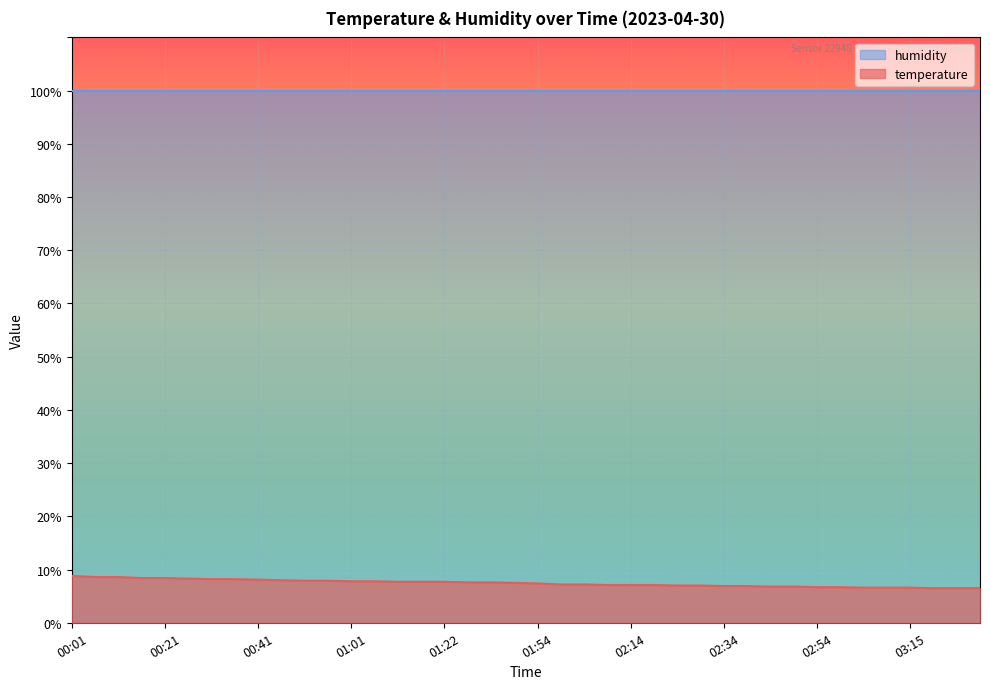

Rank the categories by value from lowest to highest.

03:20, 03:25, 03:30, 03:05, 03:10, 03:15, 02:54, 02:59, 02:44, 02:49, 02:34, 02:39, 02:24, 02:29, 02:09, 02:14, 02:19, 01:59, 02:04, 01:54, 01:44, 01:28, 01:33, 01:12, 01:17, 01:22, 01:01, 01:06, 00:51, 00:56, 00:46, 00:41, 00:31, 00:36, 00:26, 00:16, 00:21, 00:06, 00:11, 00:01